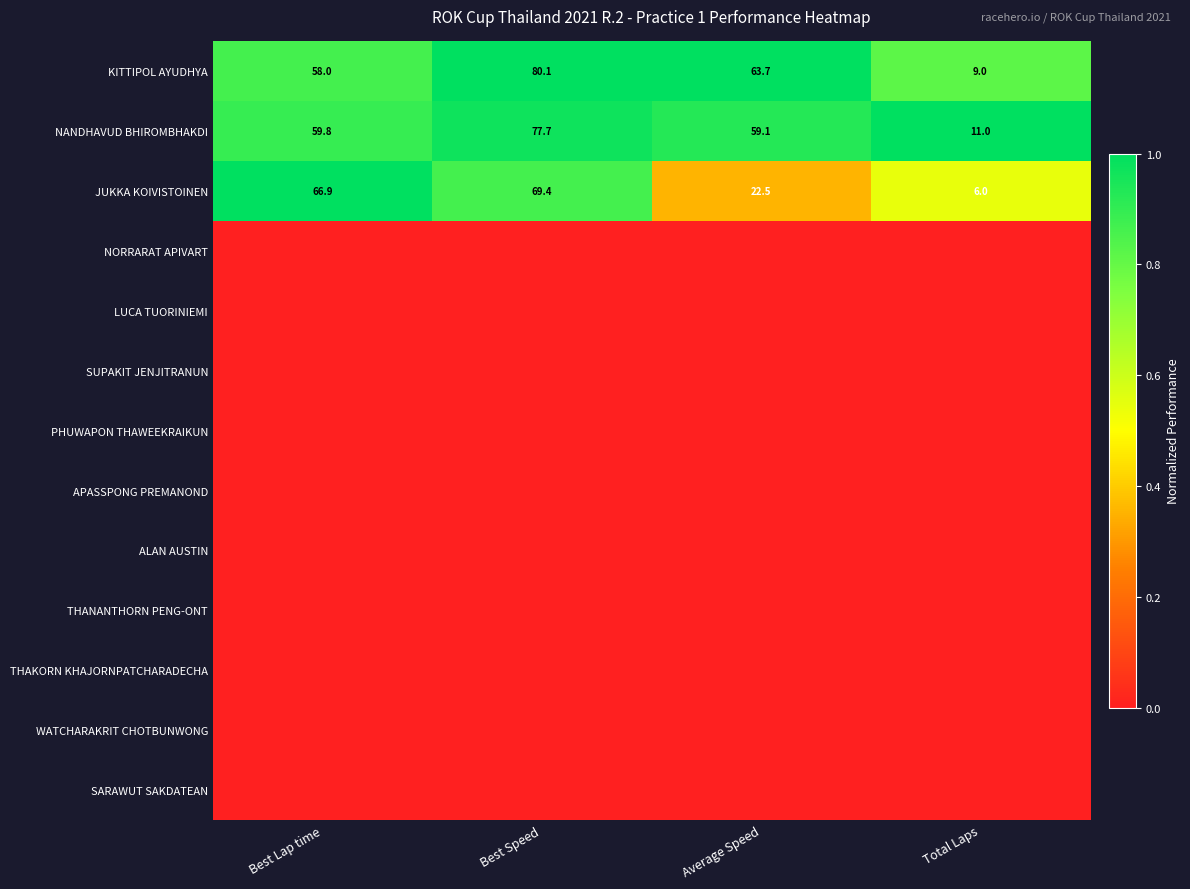

At which label is JUKKA KOIVISTOINEN closest to 37?

Average Speed